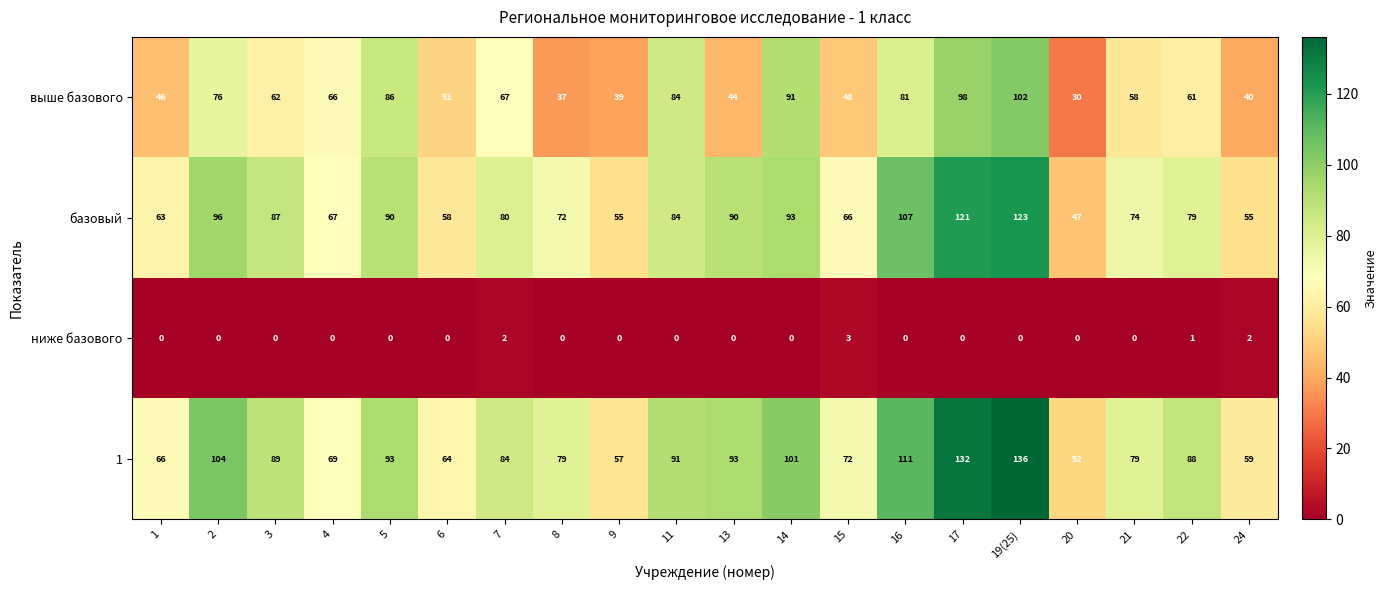

At which category is the sum across all series the highest?

19(25)